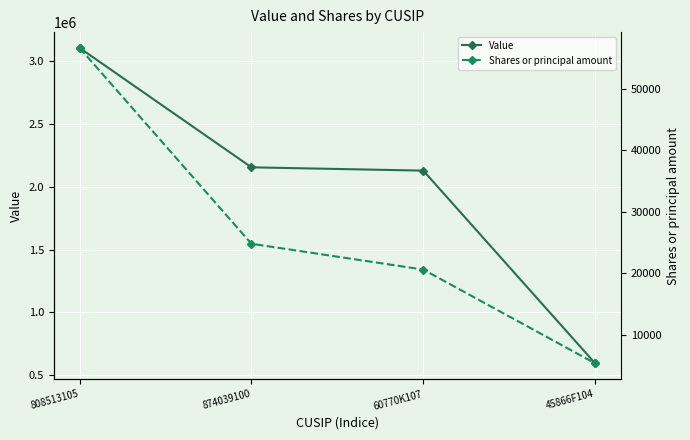

True or false: Shares or principal amount and Value cross at least once.

False